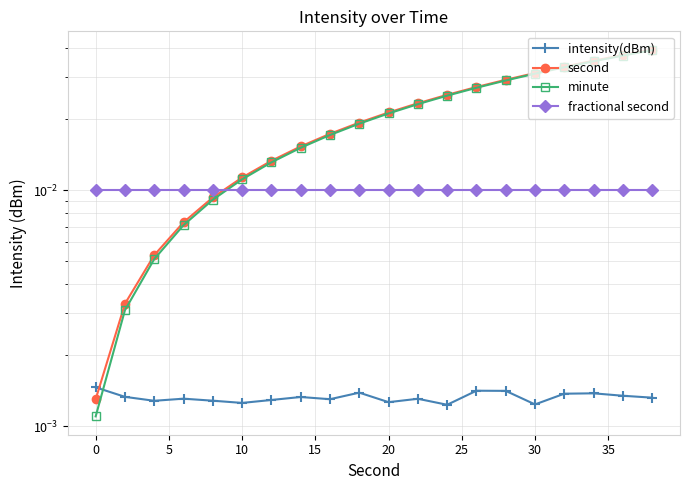

True or false: fractional second and minute intersect in this chart.

True